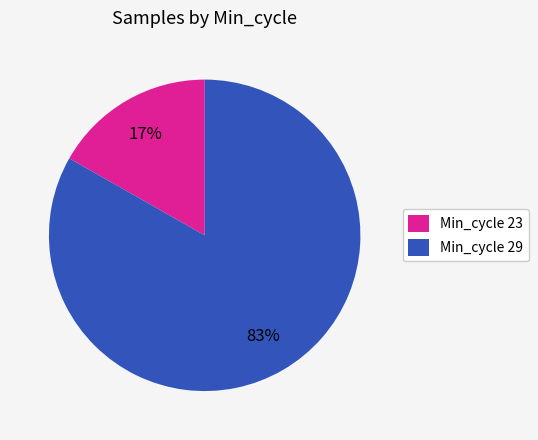

Is the sum of Min_cycle 23 and Min_cycle 29 greater than half?

Yes